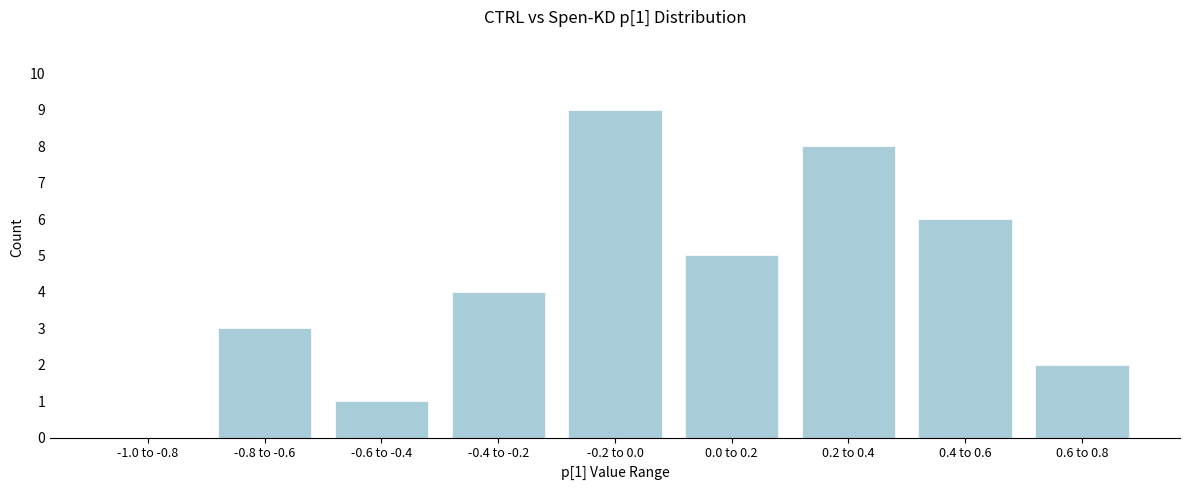

Reading left to right, transcribe all the data shown in this chart.

-1.0 to -0.8=0	-0.8 to -0.6=3	-0.6 to -0.4=1	-0.4 to -0.2=4	-0.2 to 0.0=9	0.0 to 0.2=5	0.2 to 0.4=8	0.4 to 0.6=6	0.6 to 0.8=2